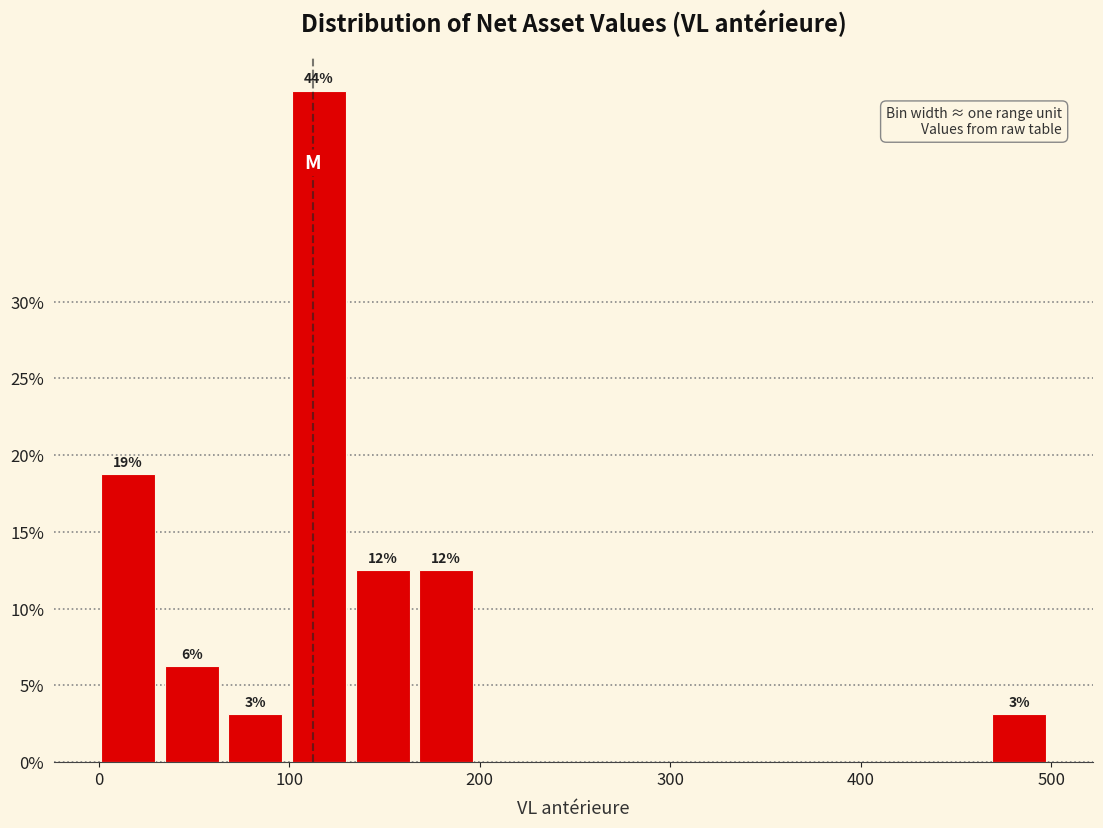

Around what value on the x-axis is the tallest bar? Give the approximate position of its centre, as read against the axis.

120